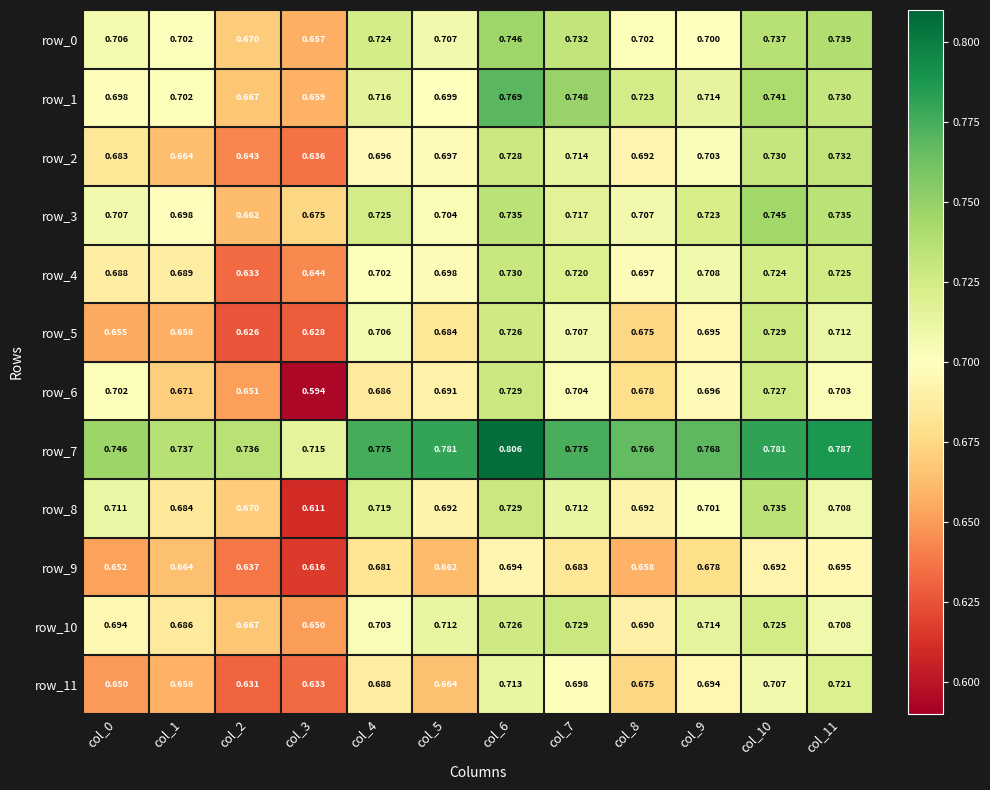

At which category is the sum across all series the highest?

col_6